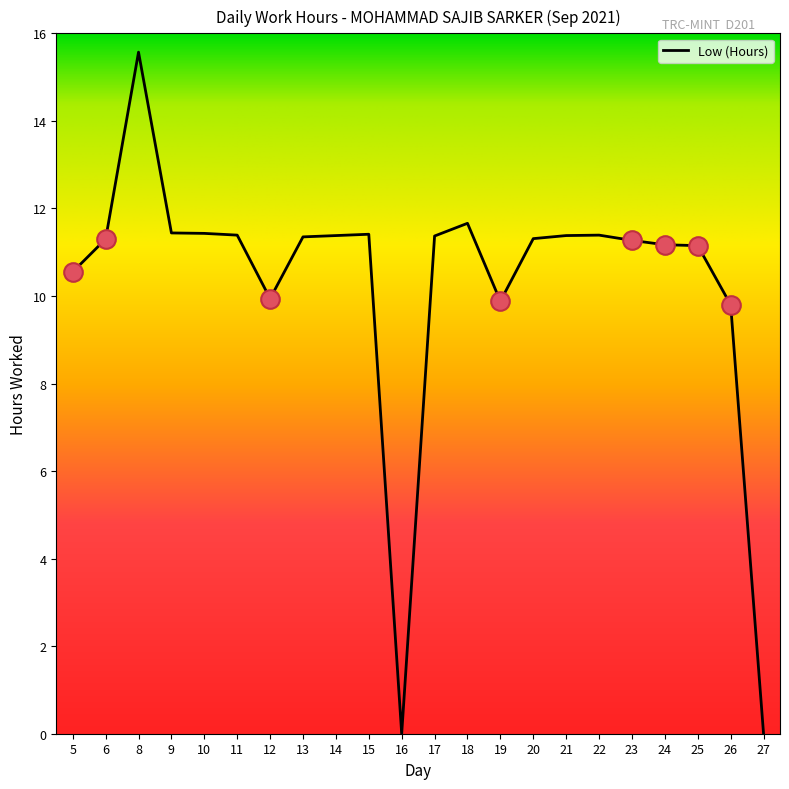

What is the ratio of the value at 6 to the value at 15?

1.0